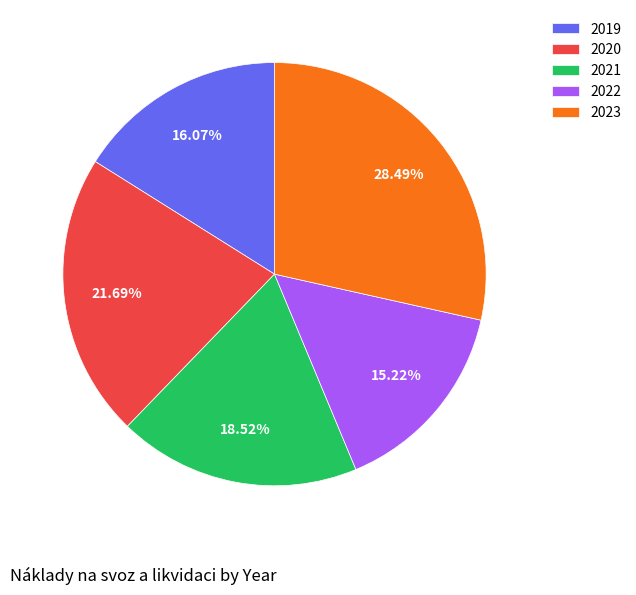

Is it true that 2019 is 4% of the pie?

False